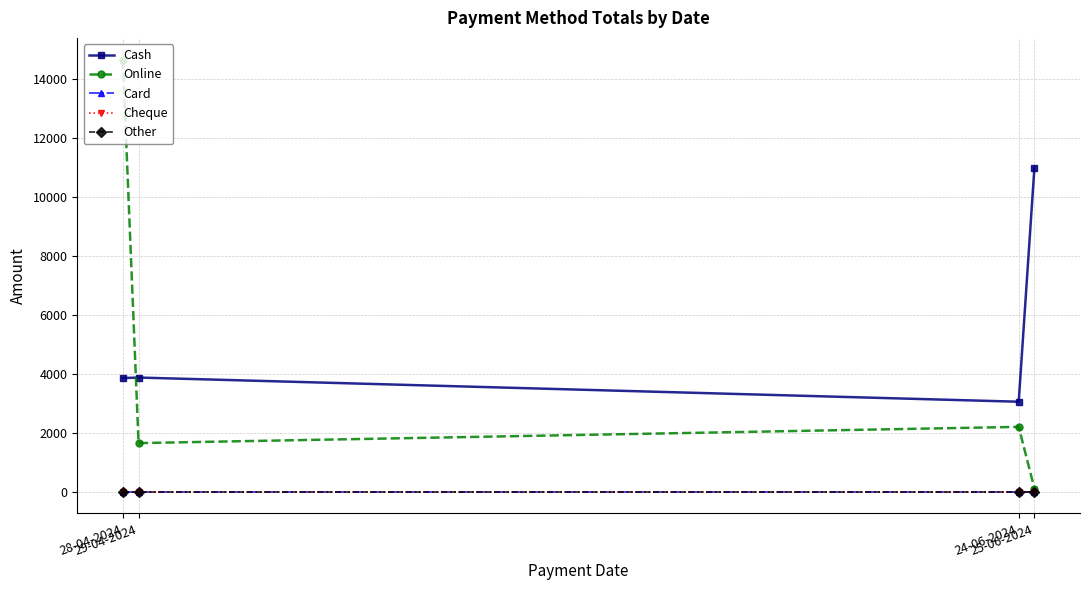

True or false: Cash and Other intersect in this chart.

False